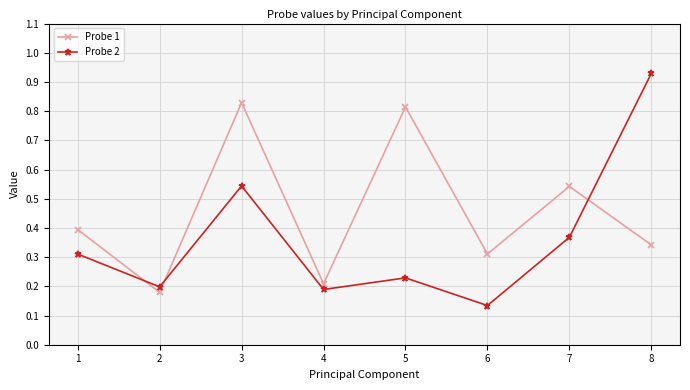

The Probe 1 series shows 1.2 at 3. True or false?

False